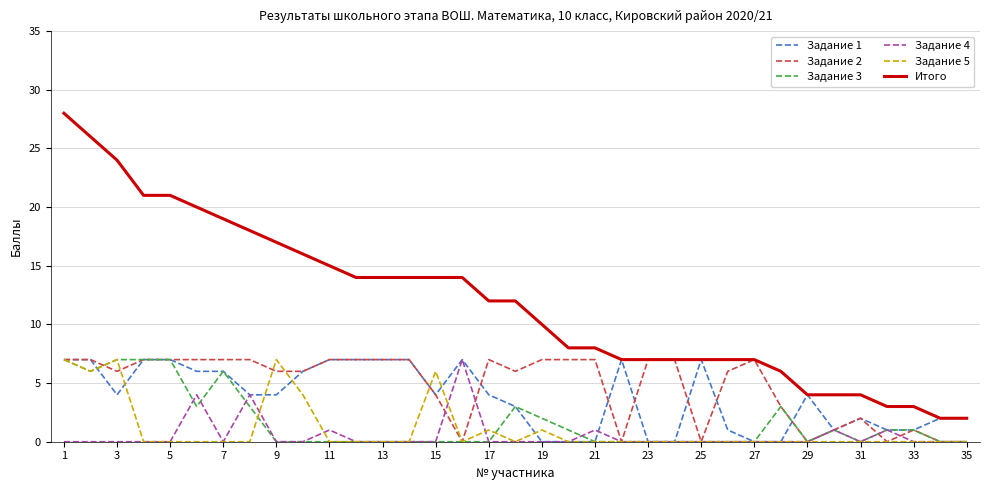

Which series has the largest total across all categories?

Итого